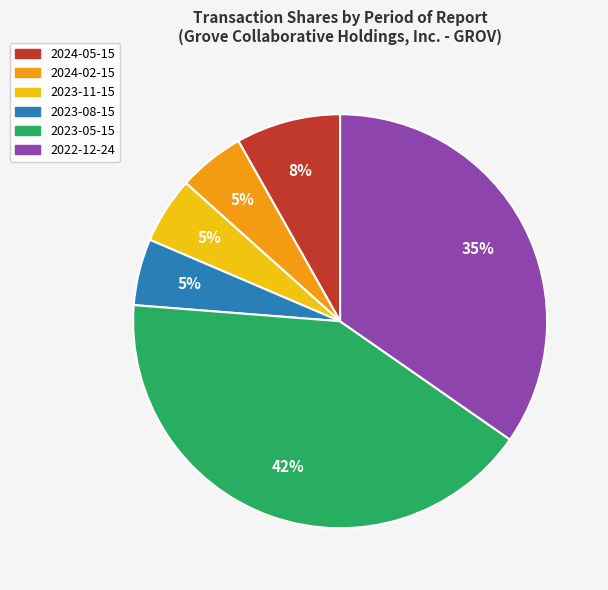

Count the number of slices in the pie.

6